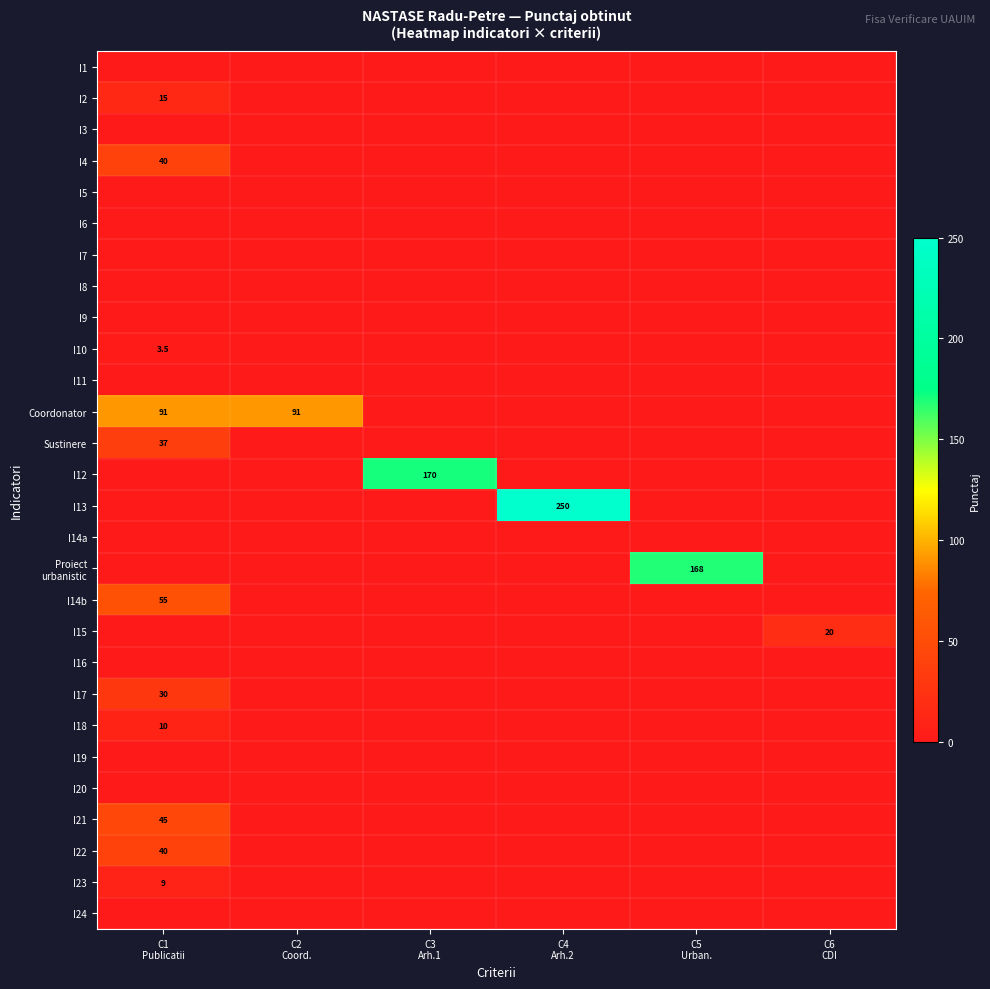

Read the I17 value at C1 Publicatii.

30.0